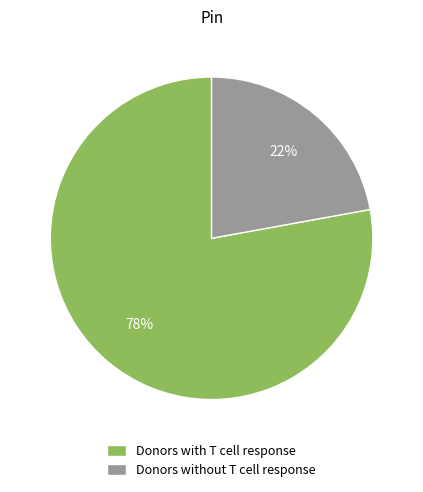

To the nearest percent, what is the average slice percentage?

50%